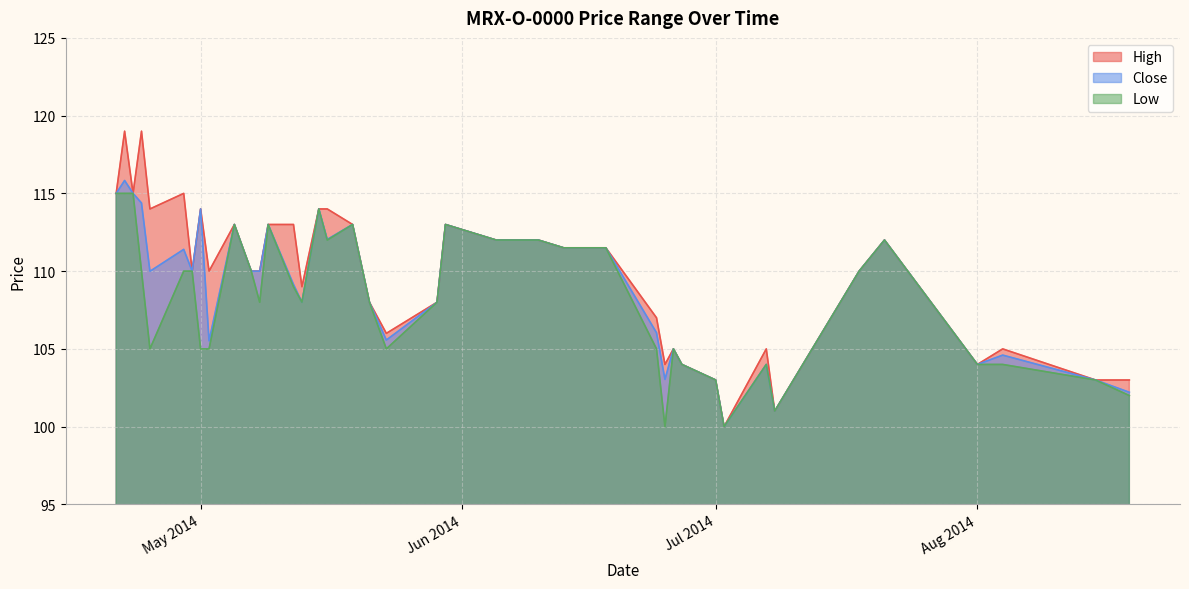

What is the label of the 19th point from the left?

2014-05-21